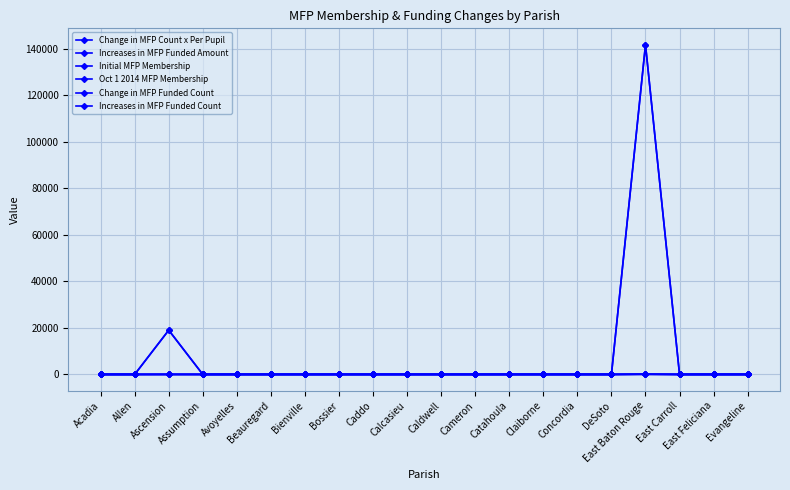

Which category has the highest value in the Increases in MFP Funded Count series?

East Baton Rouge